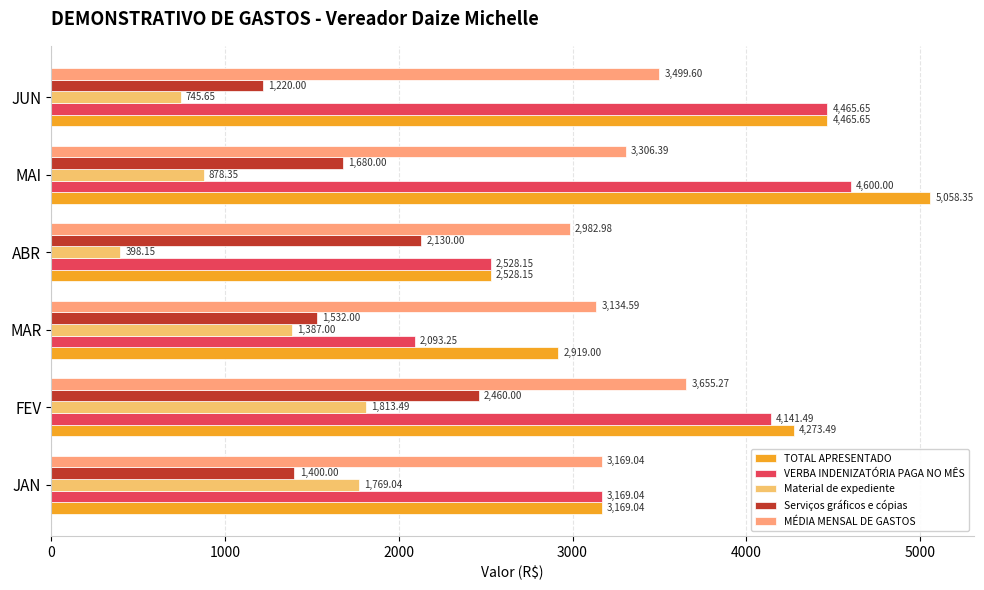

Which series has the largest range (max minus min)?

TOTAL APRESENTADO